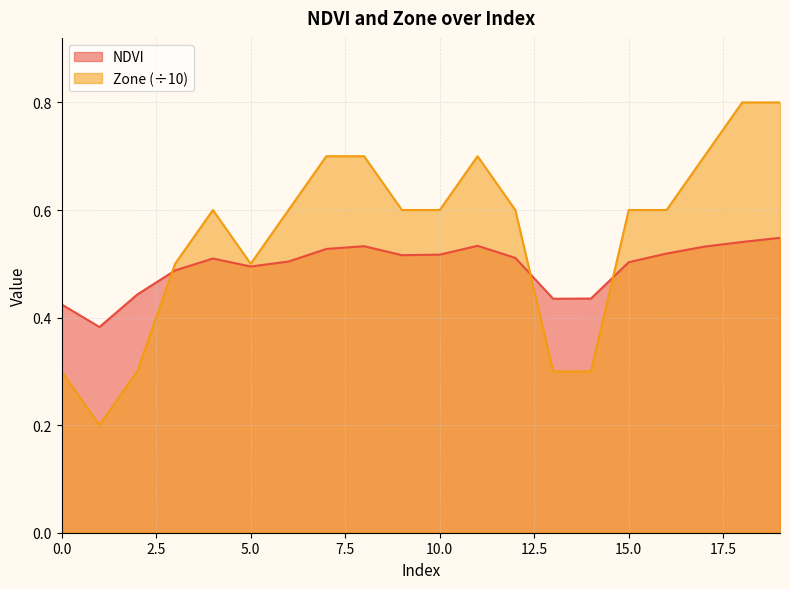

How many lines are shown in the chart?

2